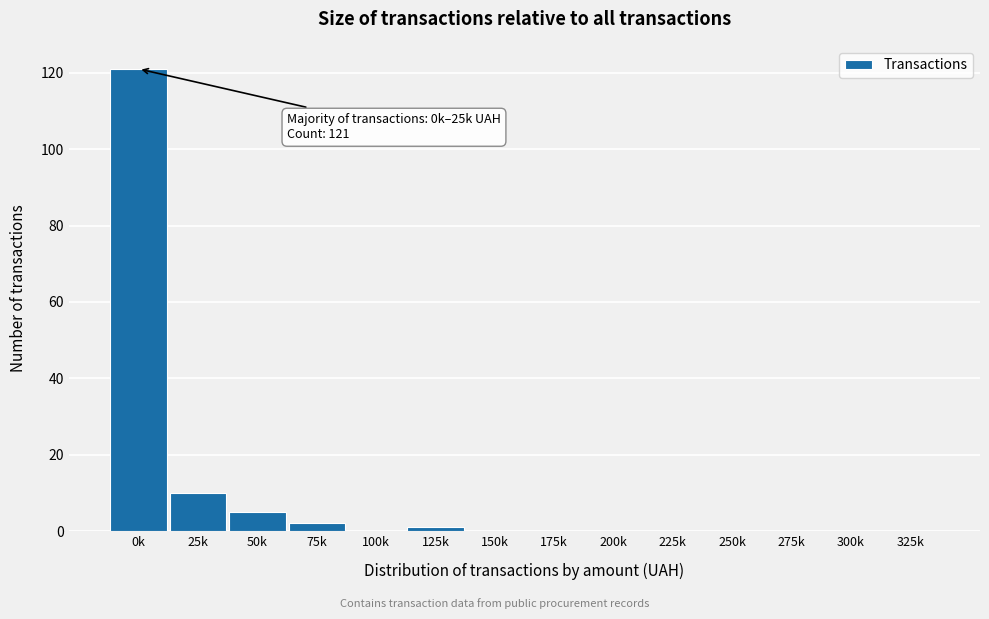

Reading left to right, what are all the values shown in this chart?

0k=121	25k=10	50k=5	75k=2	100k=0	125k=1	150k=0	175k=0	200k=0	225k=0	250k=0	275k=0	300k=0	325k=0